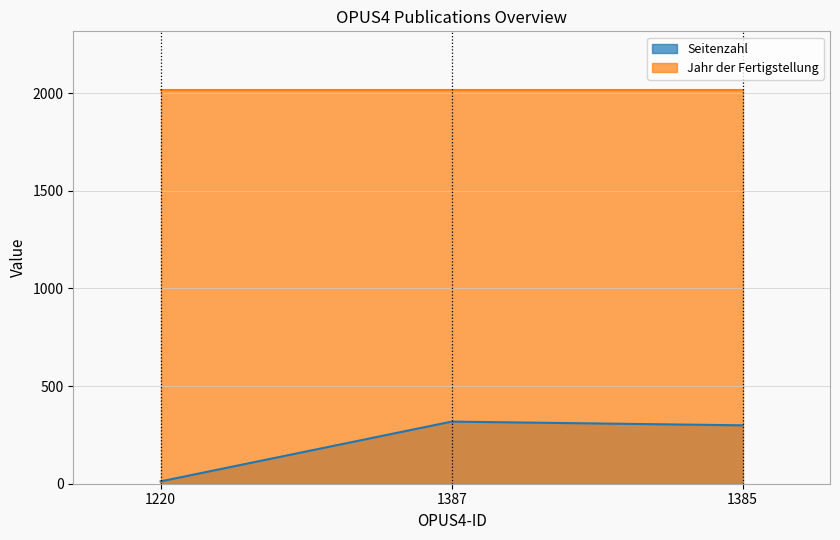

What is the value of the 3rd point from the left?

299